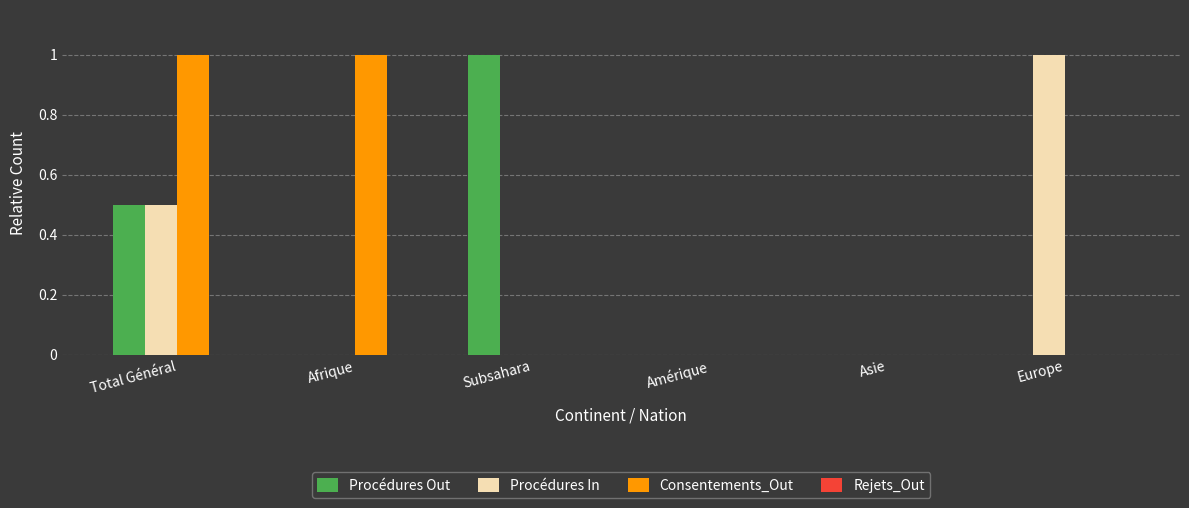

What is the greatest value displayed?

1.0